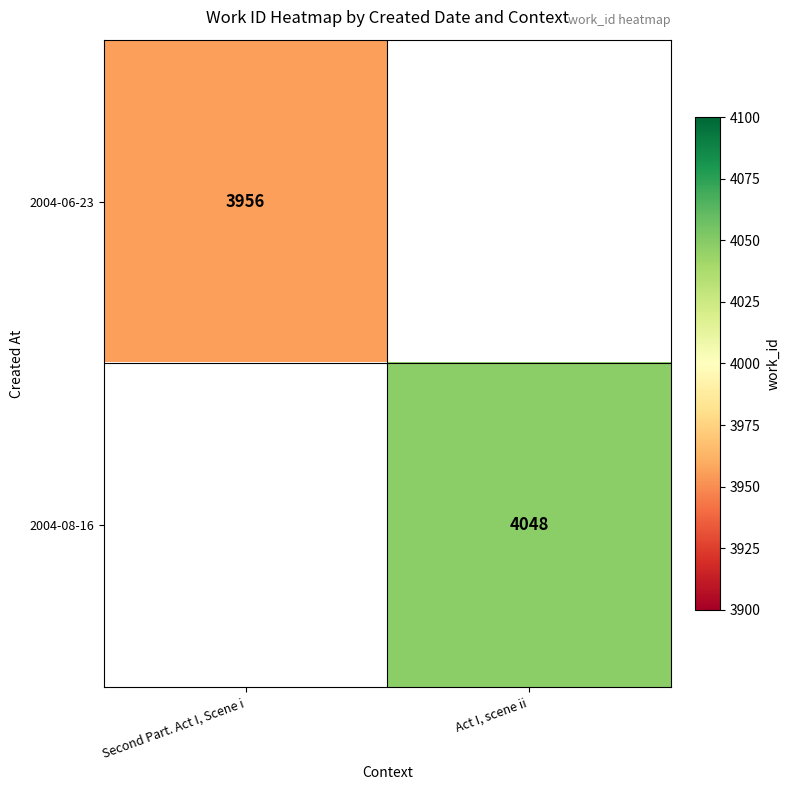

The value of 2004-06-23 at Second Part. Act I, Scene i is 3956. True or false?

True